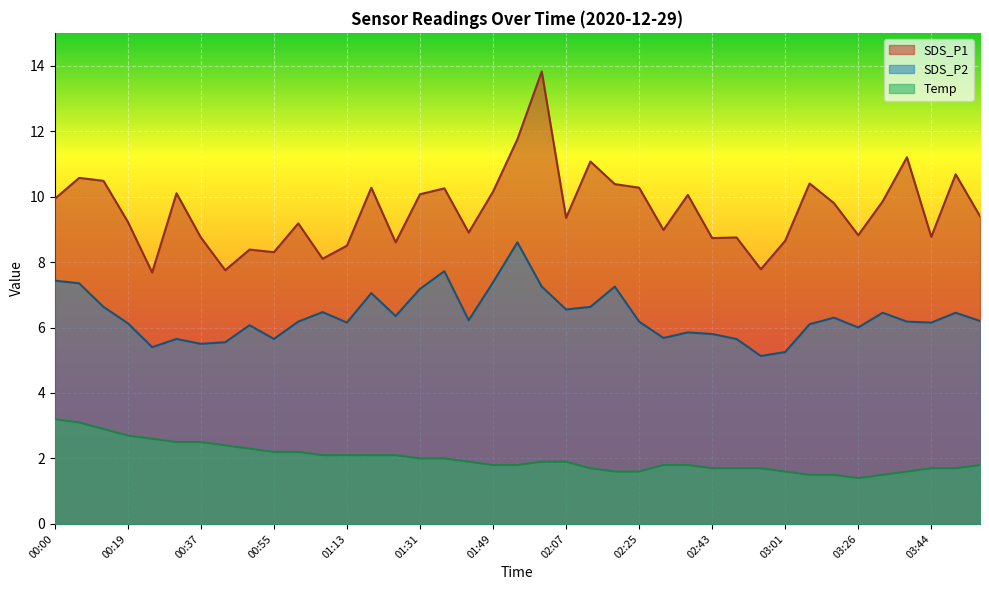

True or false: Temp and SDS_P1 intersect in this chart.

False